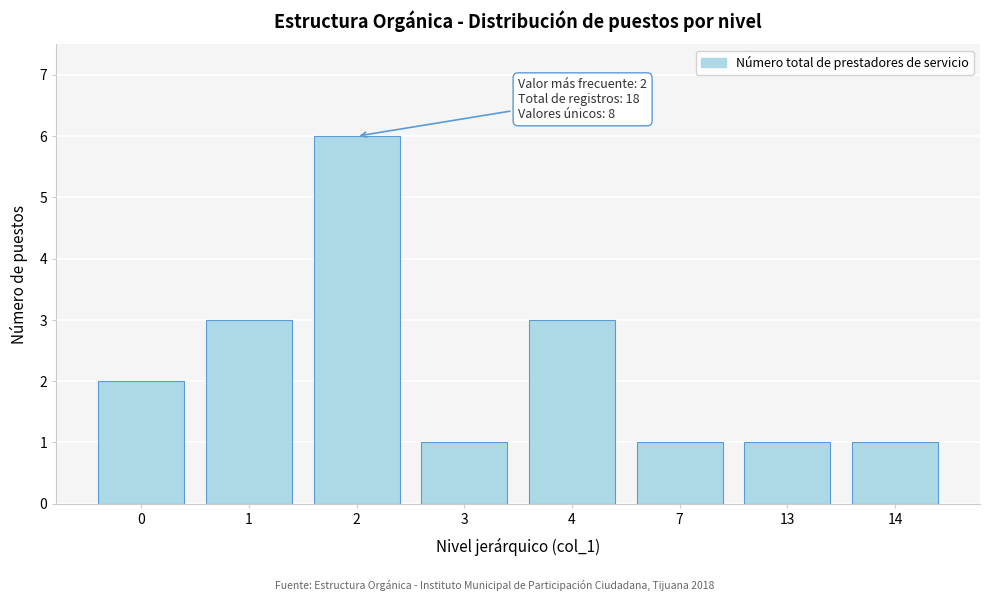

Reading left to right, list all the values displayed in this chart.

2	3	6	1	3	1	1	1